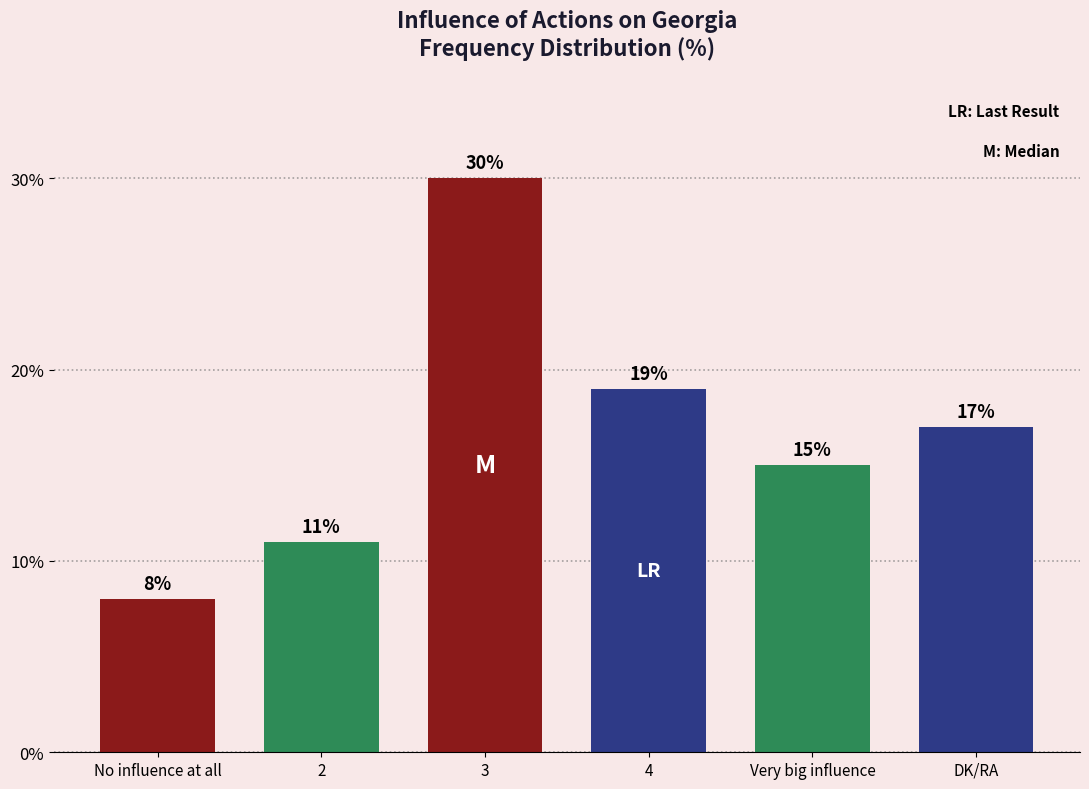

What is the label of the 2nd bar from the right?

Very big influence